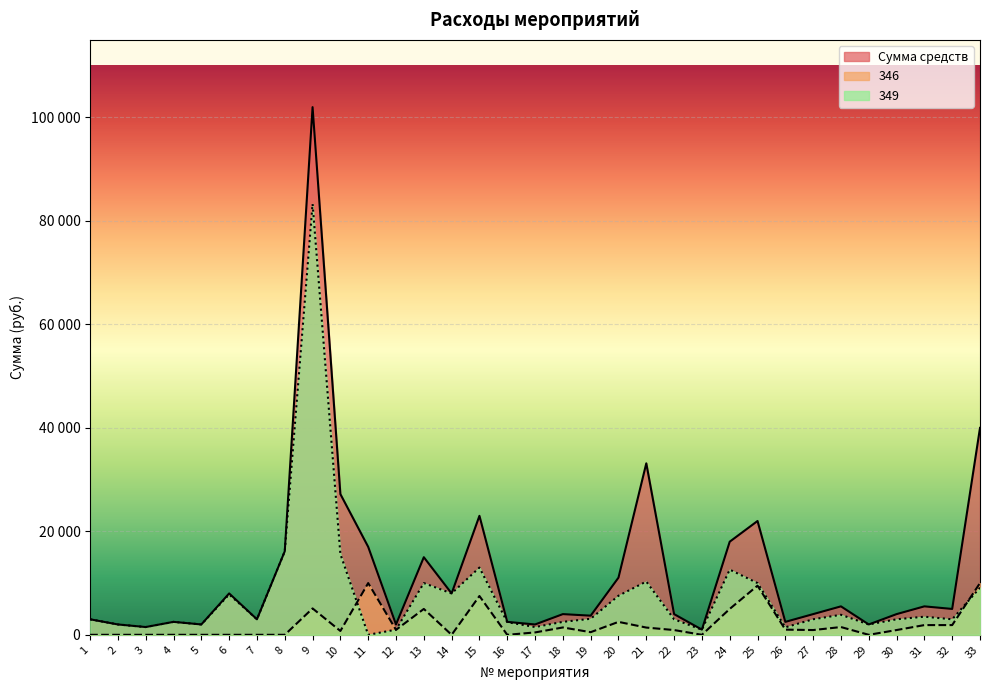

Which series has the widest spread of values?

Сумма средств